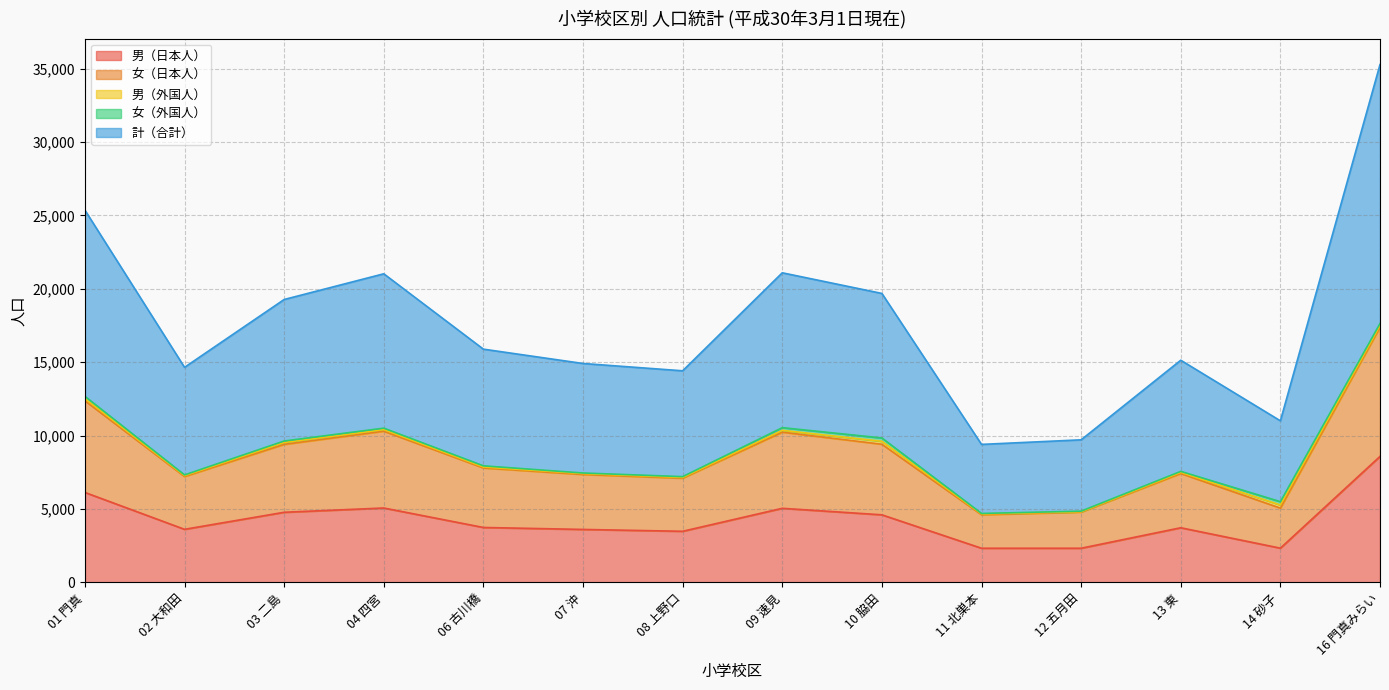

At which category is the sum across all series the highest?

16 門真みらい